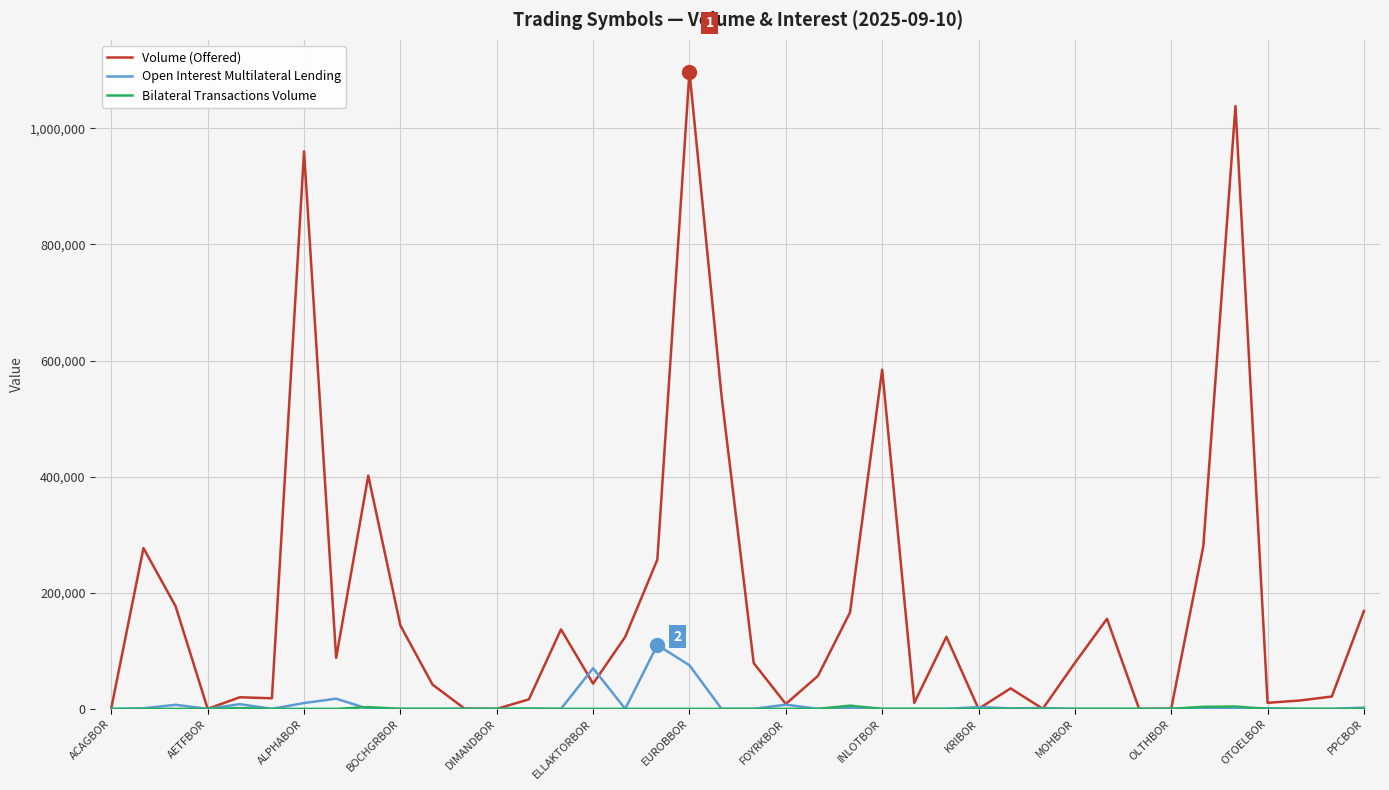

What is the greatest value displayed?

1097508